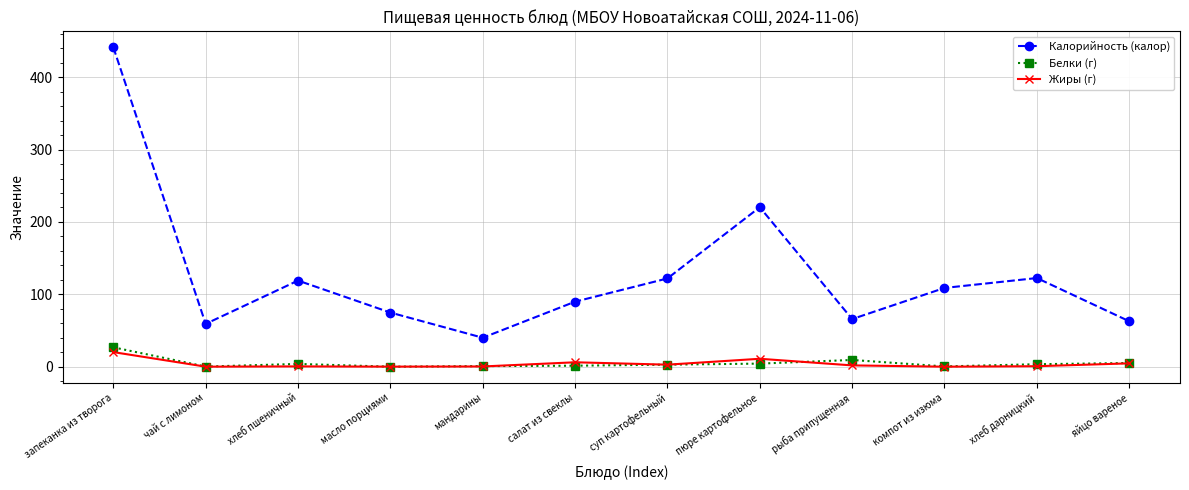

List the series in order of their peak value, lowest first.

Жиры (г), Белки (г), Калорийность (калор)